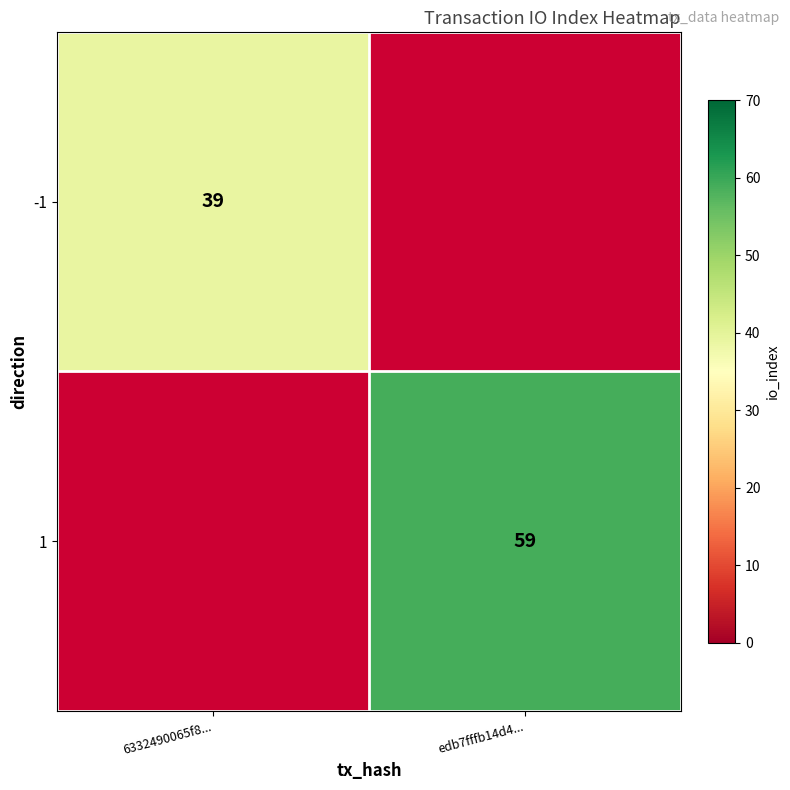

Is it true that 1 equals 59 at edb7fffb14d4...?

True